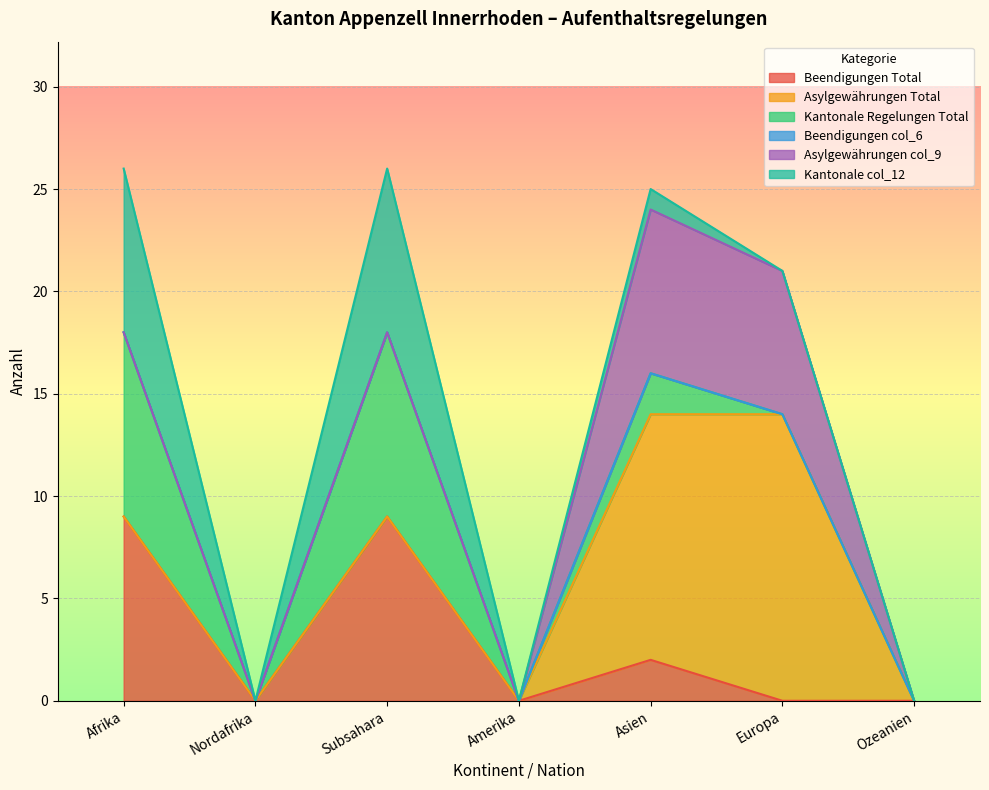

How many values in Beendigungen Total are above zero?

3